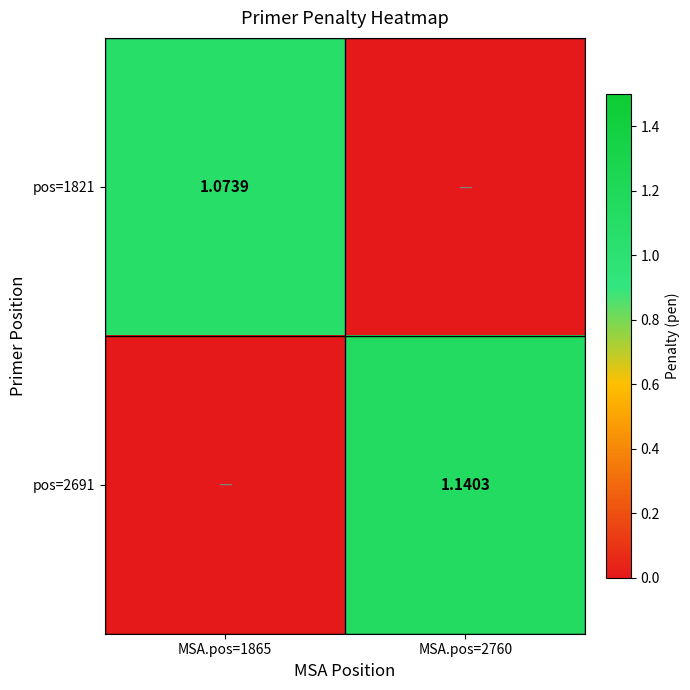

Is the value of pos=1821 at MSA.pos=1865 greater than the value of pos=2691 at MSA.pos=2760?

No